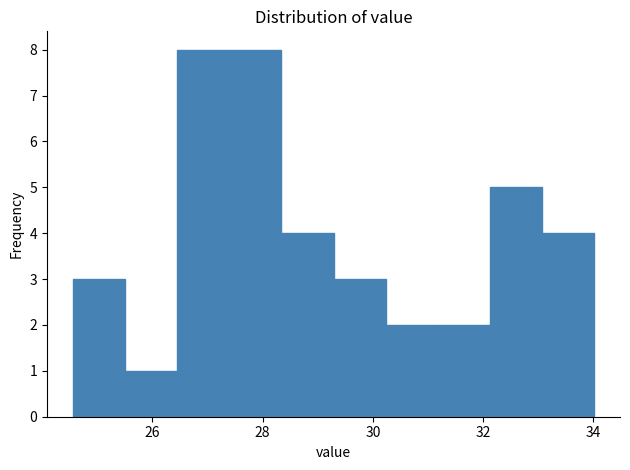

What is the height of the bar covering 31.2 to 32.2 on the x-axis? Neither the bar edges nor the heights are printed on the chart, so give them approximately, as read against the axes.

2